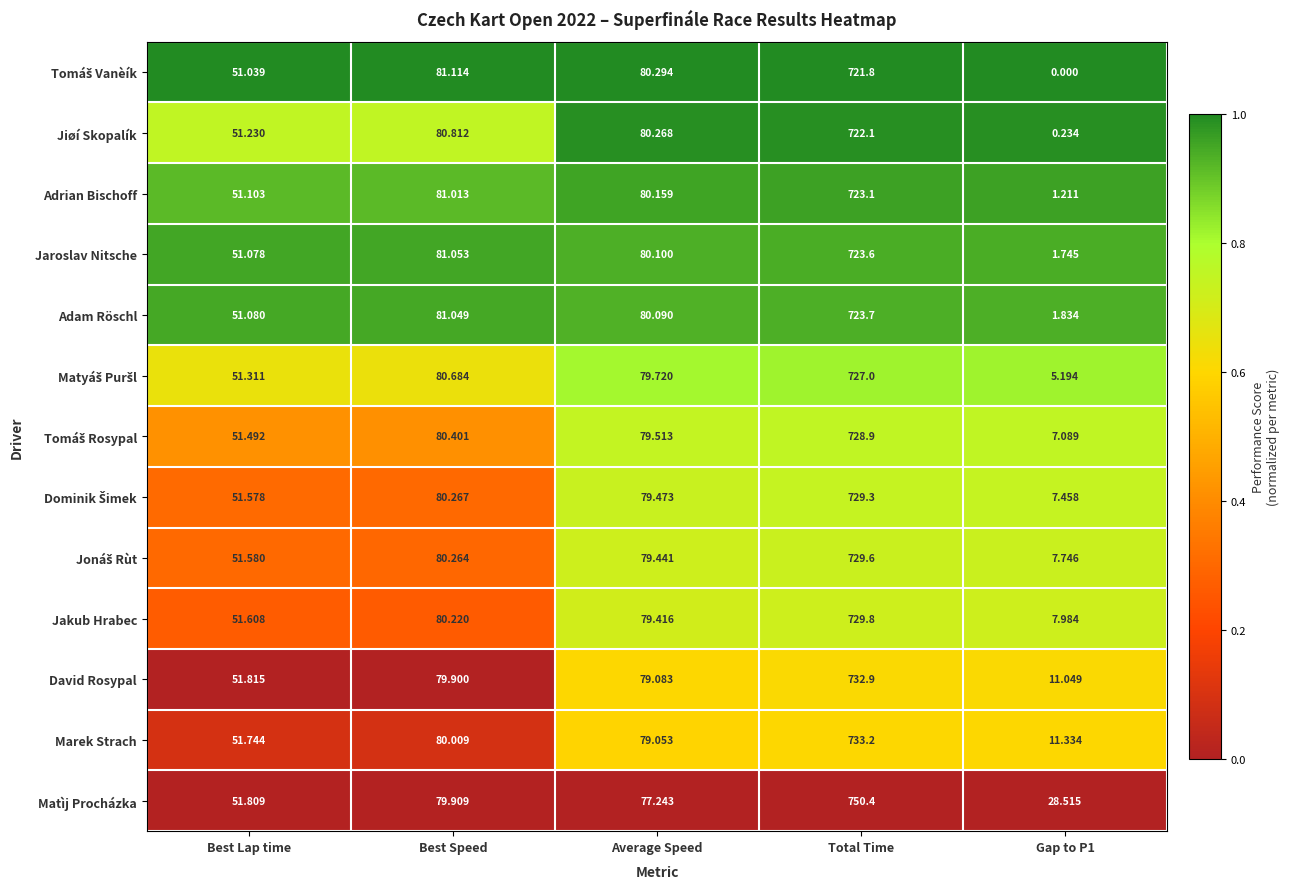

Where is Adam Röschl nearest to the value 362?

Best Speed